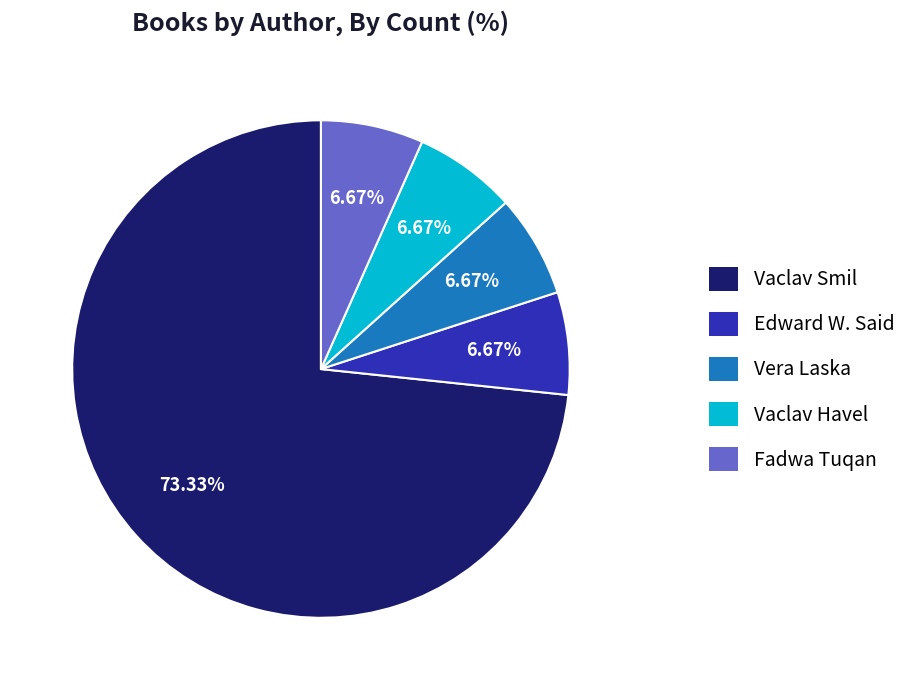

The Vaclav Smil slice represents 73% of the pie. True or false?

True